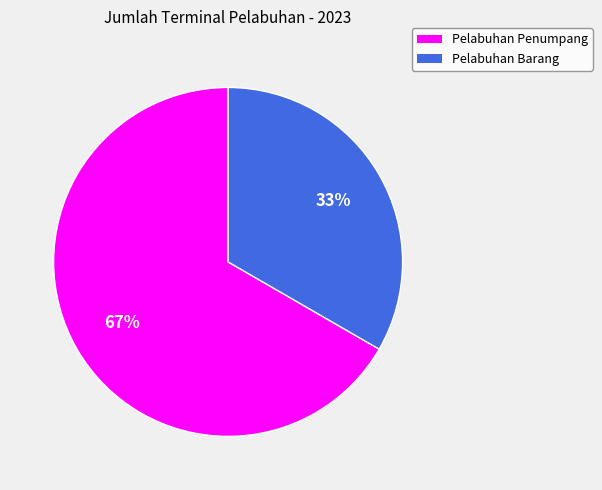

The Pelabuhan Penumpang slice represents 79% of the pie. True or false?

False